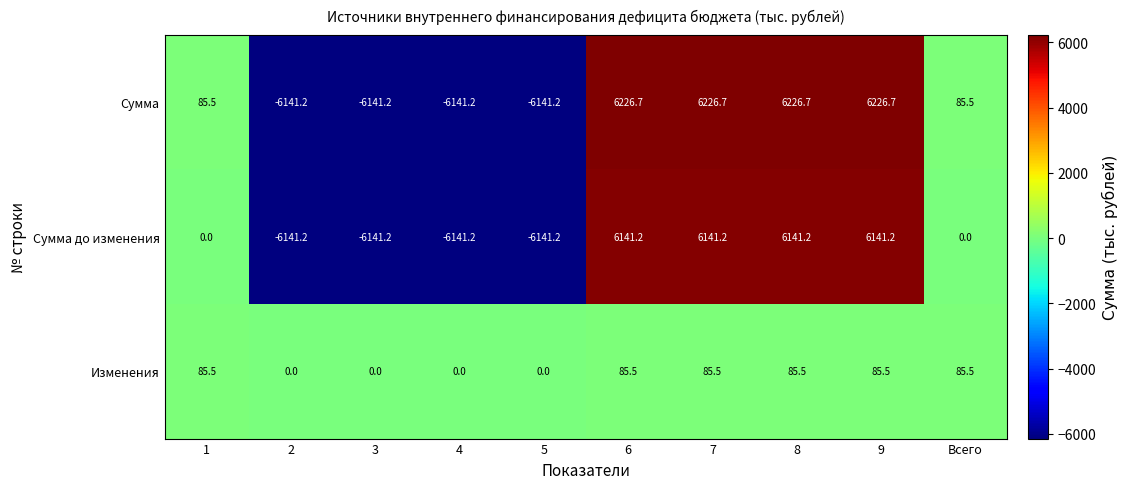

Count the number of categories in the chart.

10